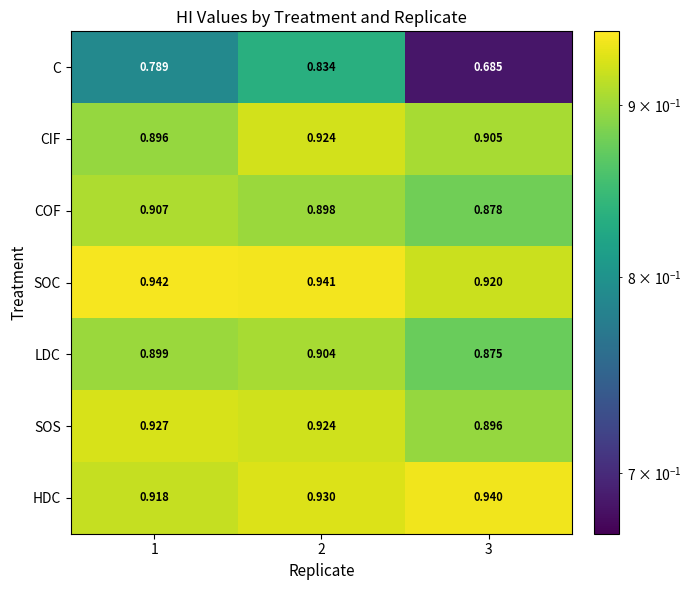

How many data points does each series have?

3